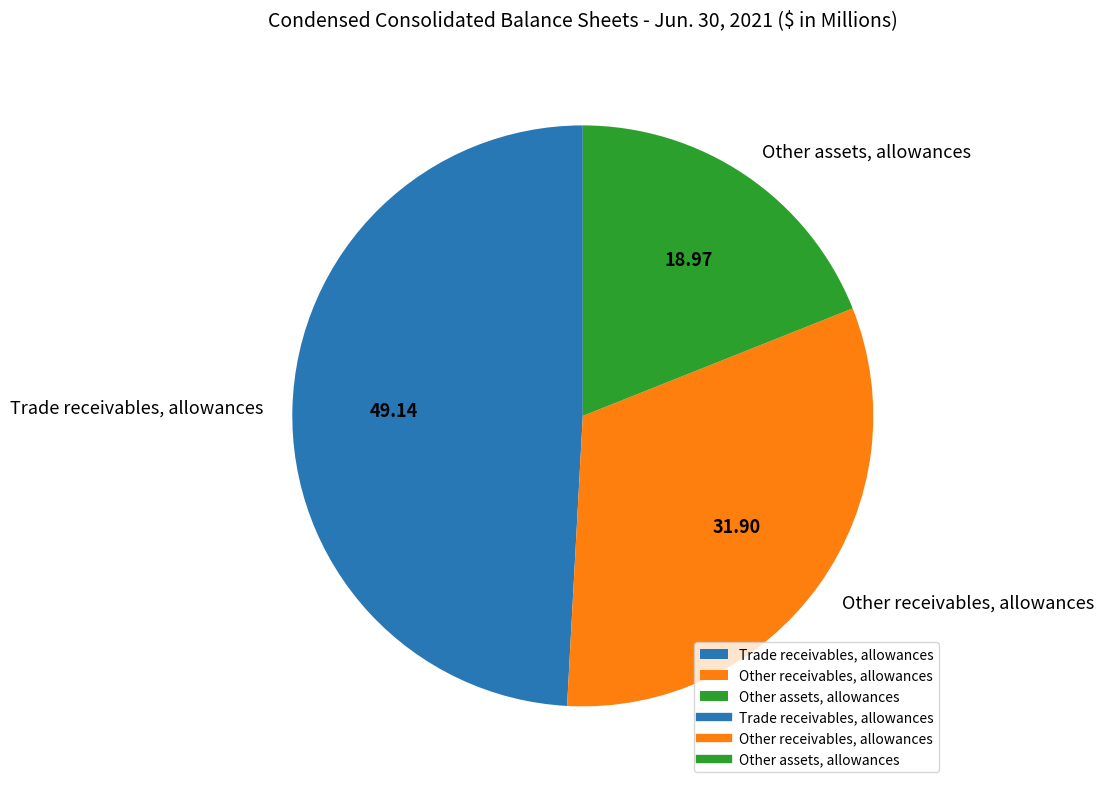

Count the number of slices in the pie.

3